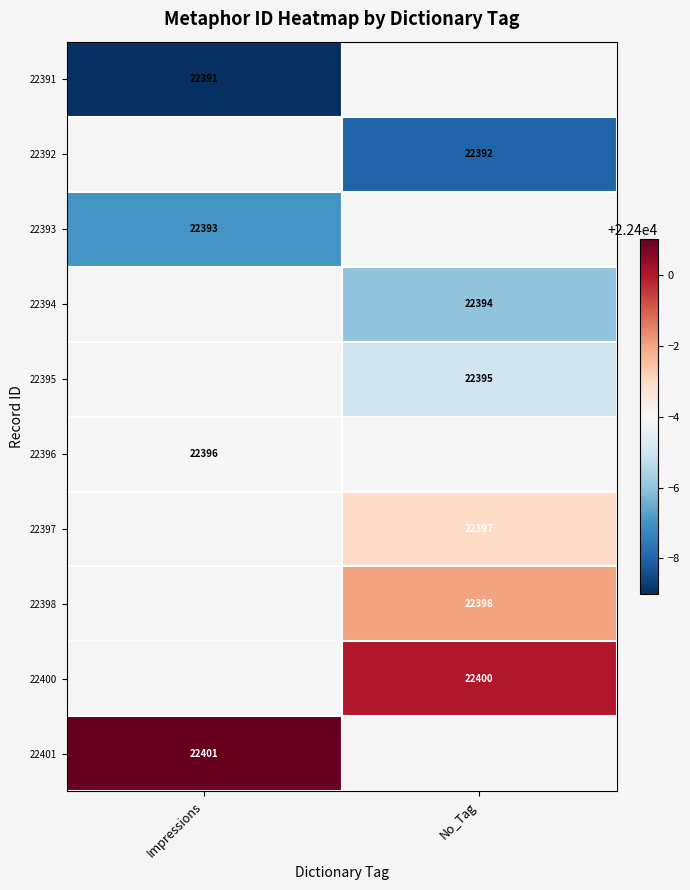

Is it true that 22401 equals 12286 at Impressions?

False